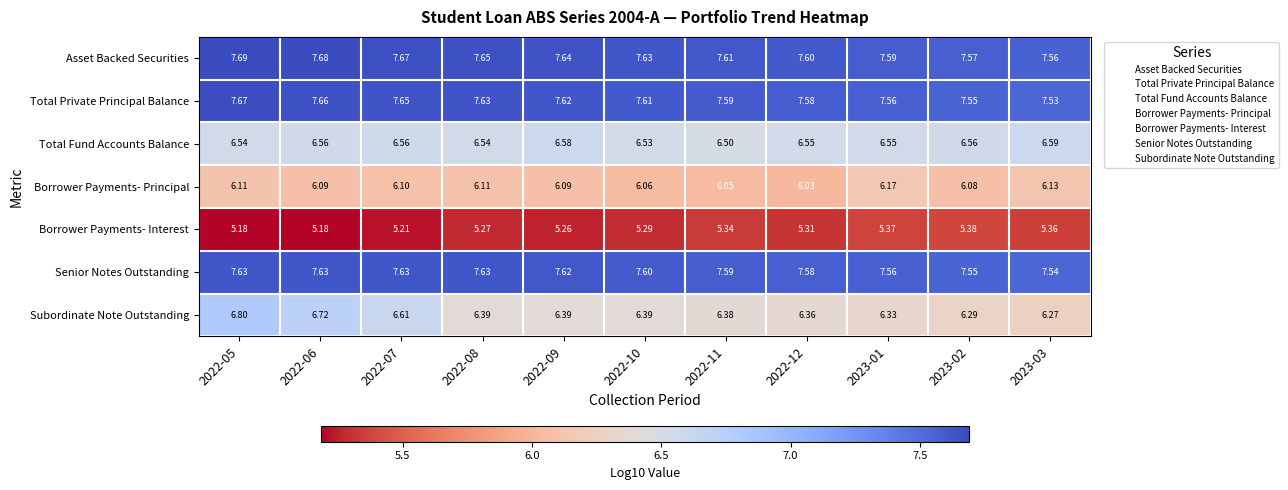

Rank the series by their maximum value, from highest to lowest.

Asset Backed Securities, Total Private Principal Balance, Senior Notes Outstanding, Subordinate Note Outstanding, Total Fund Accounts Balance, Borrower Payments- Principal, Borrower Payments- Interest